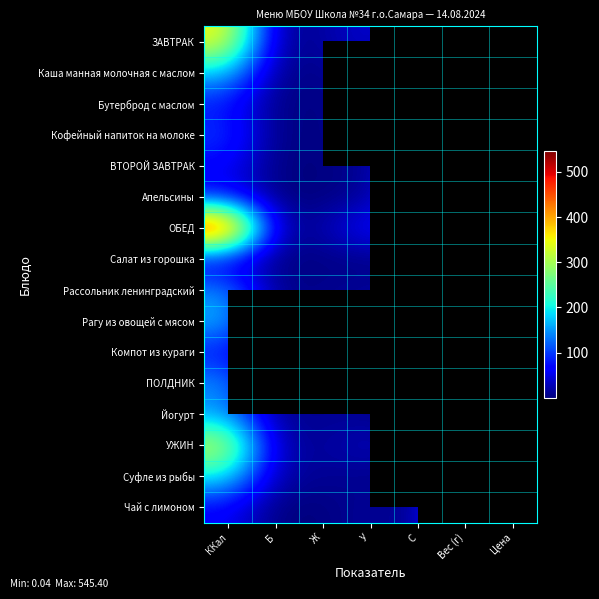

At which label is Салат из горошка closest to 25?

ККал